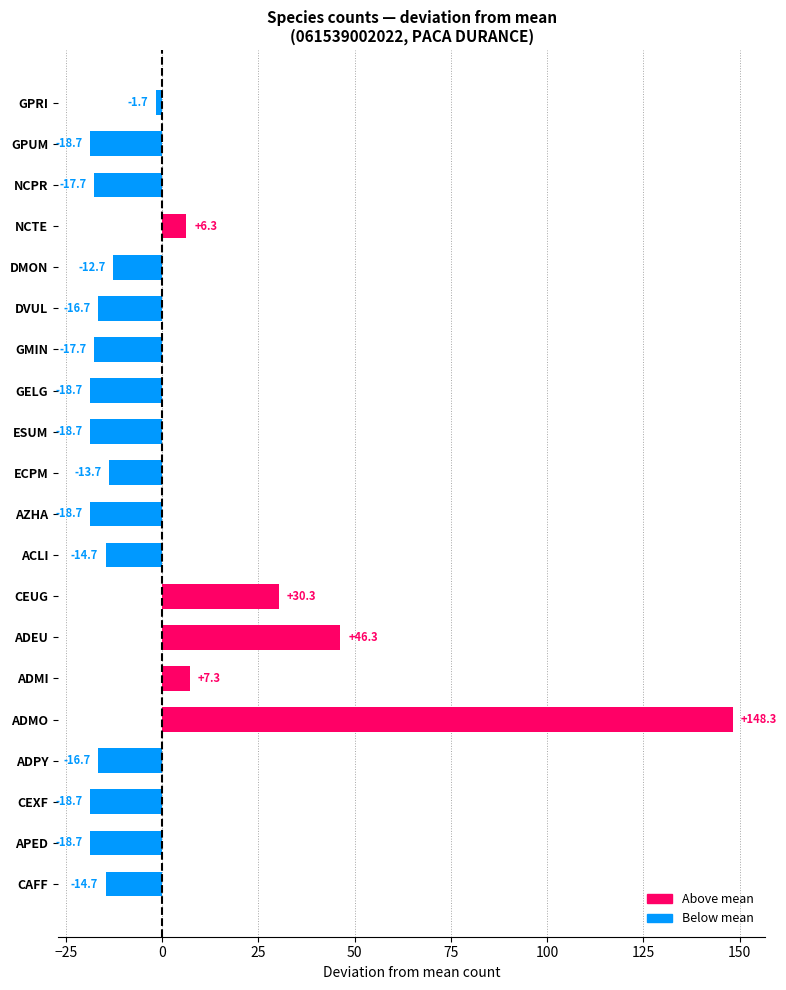

What is the difference between the maximum and minimum values?

167.0